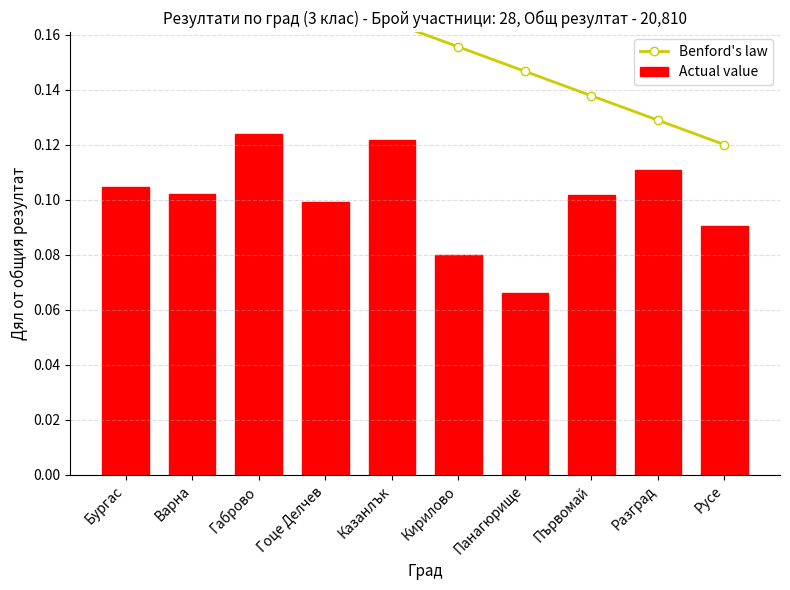

What is the label of the 5th bar from the left?

Казанлък